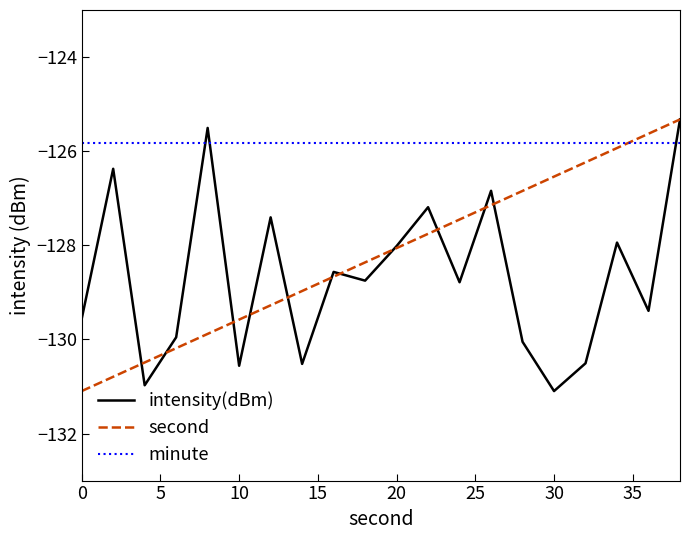

Rank the series by their average value, from highest to lowest.

minute, second, intensity(dBm)